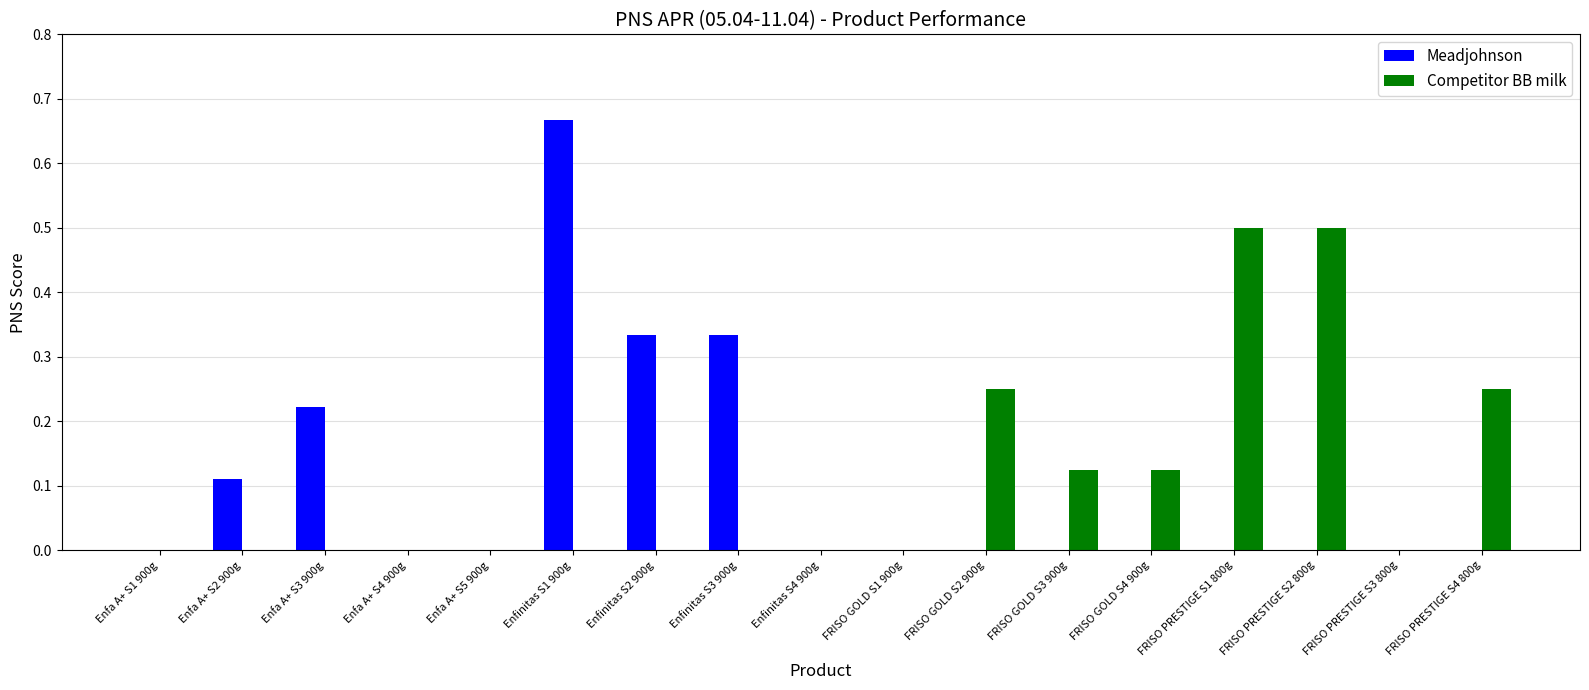

How many data points does each series have?

17